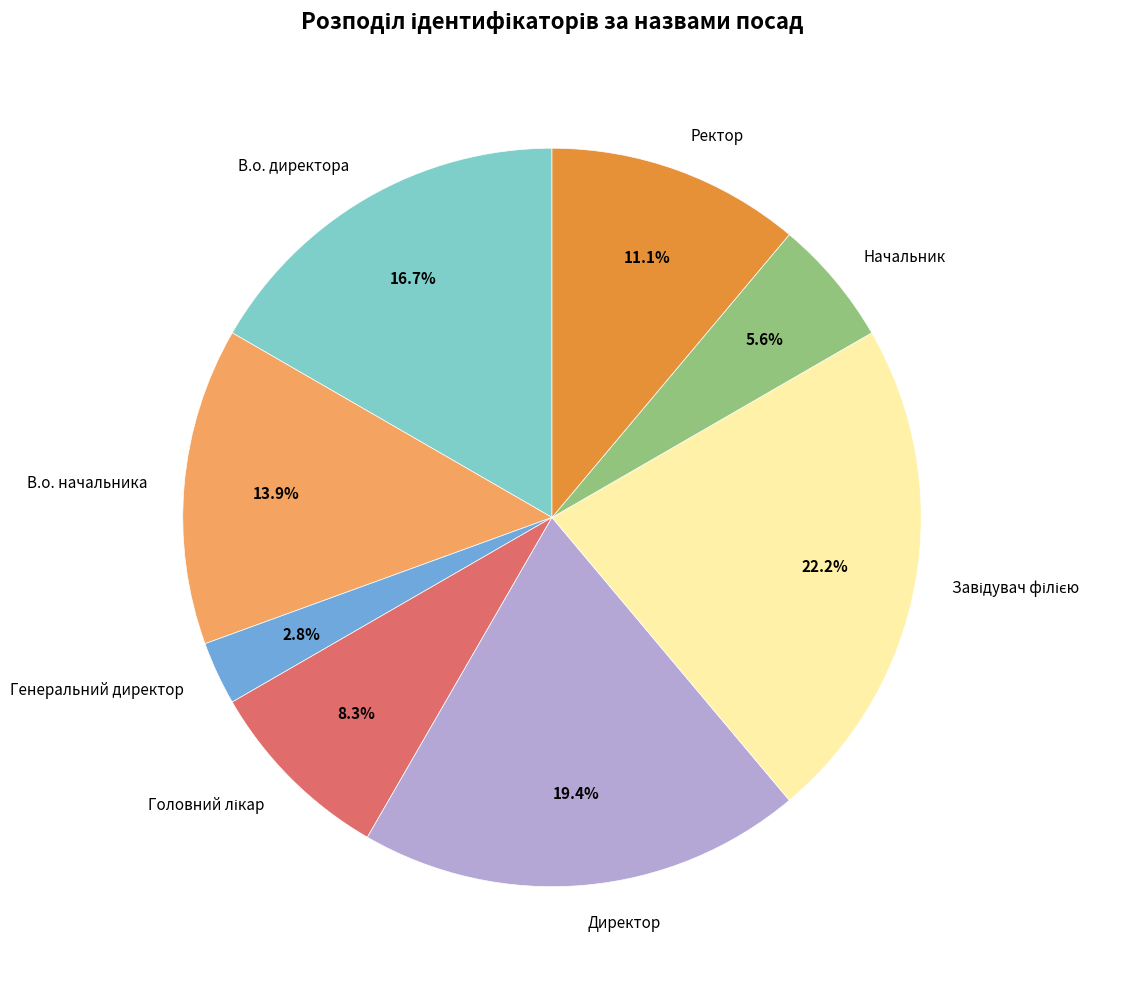

How many segments does this pie chart have?

8